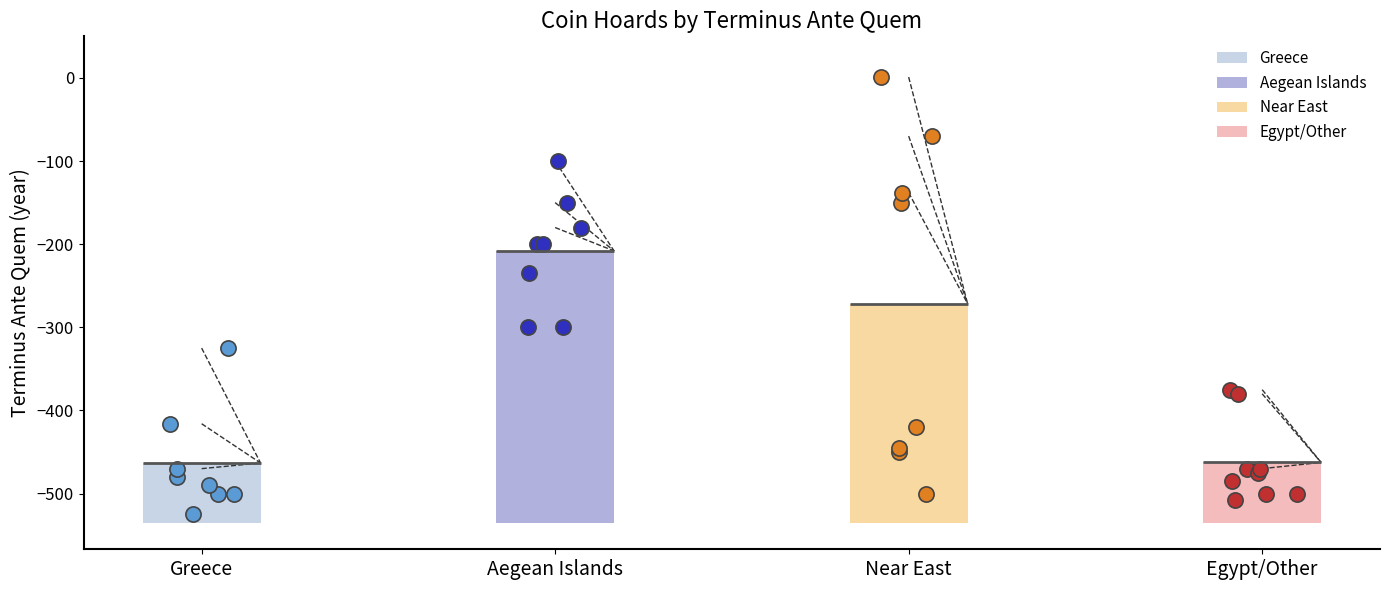

What is the change in value from IGCH 204 to IGCH 1185?

-250